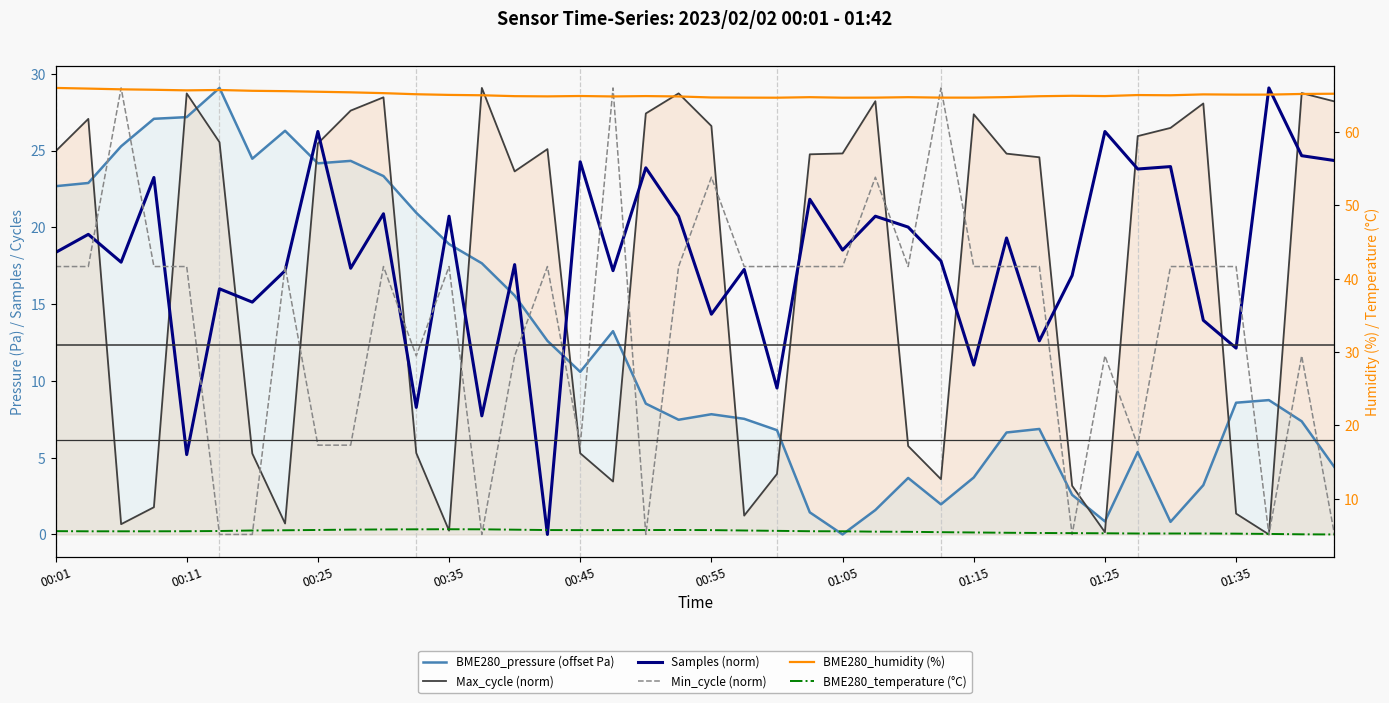

What is the sum of the BME280_pressure (offset Pa) values at 18 and 34?

9.3